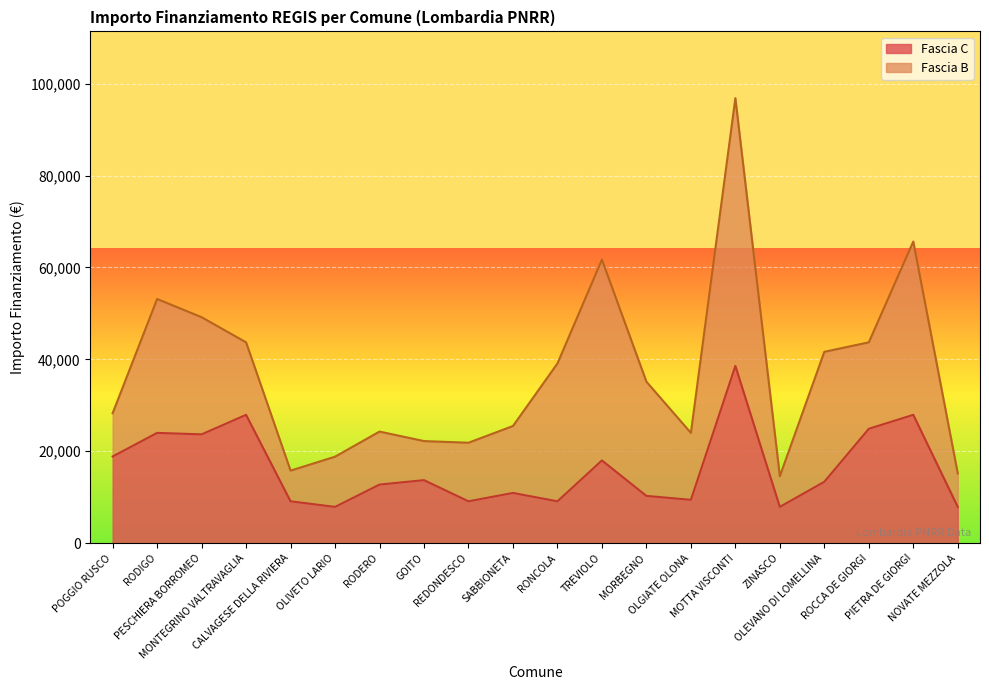

How many lines are shown in the chart?

2